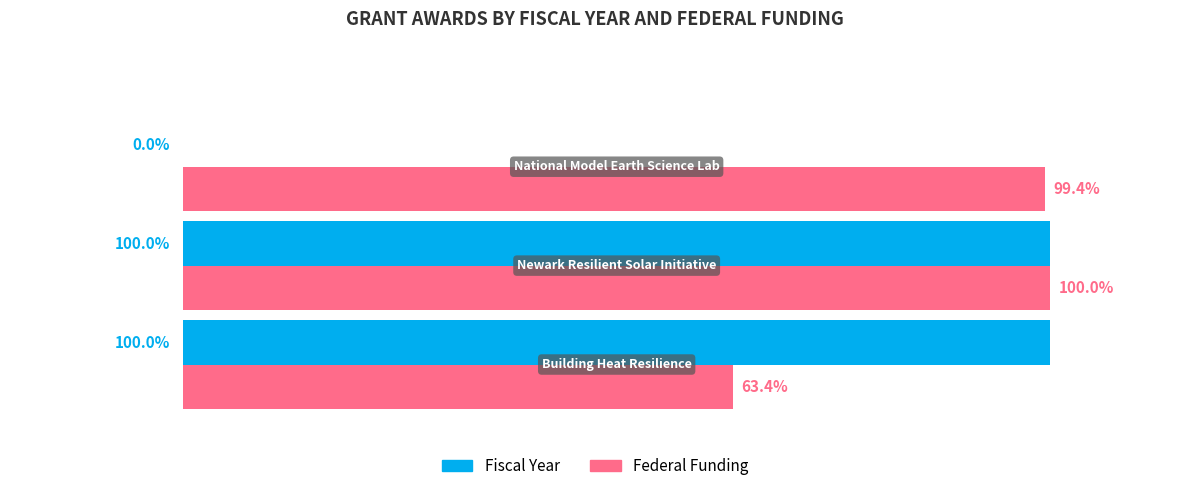

How many bars are there in each group?

2